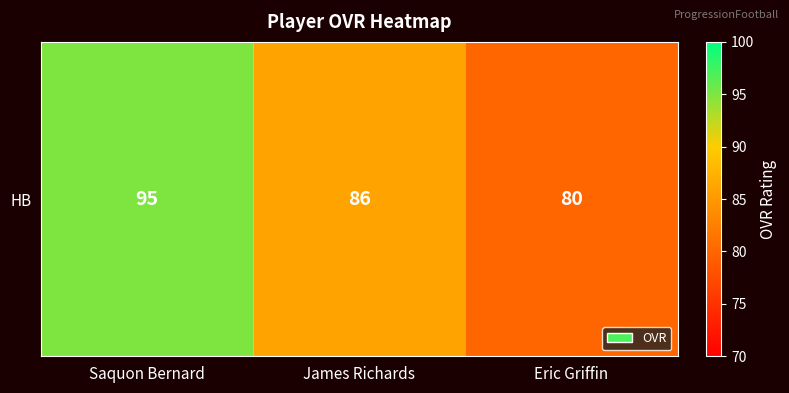

How many values are between 80 and 95?

3